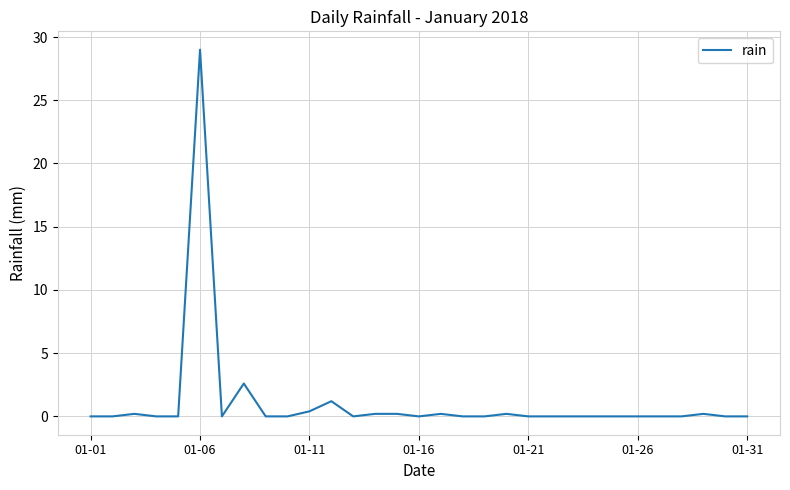

What is the difference between the maximum and minimum values?

29.0